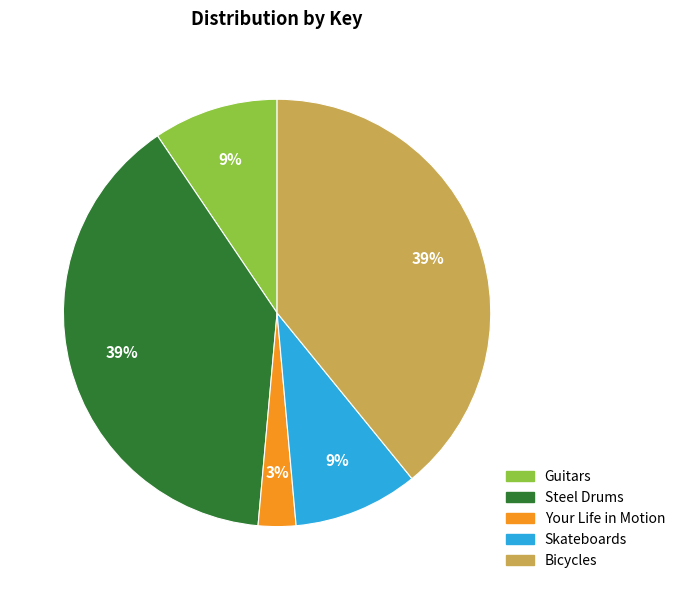

Is it true that Guitars is 1% of the pie?

False